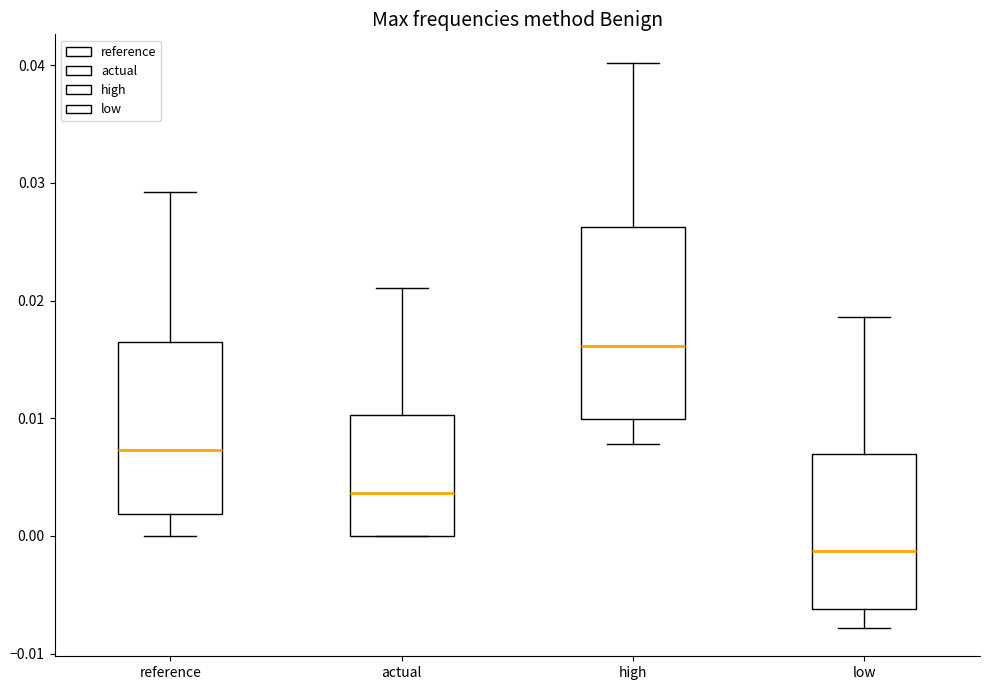

Reading left to right, transcribe this box plot: for each box, give where its median line is, the range the box spans, and where its two whiskers end, as read against the y-axis. The values are not printed on the chart, so give them approximately, as read against the axis.

reference: median 0.007, box 0.002 to 0.016, whiskers 0.000 to 0.029
actual: median 0.004, box 0.000 to 0.010, whiskers 0.000 to 0.021
high: median 0.016, box 0.010 to 0.026, whiskers 0.008 to 0.040
low: median -0.001, box -0.006 to 0.007, whiskers -0.008 to 0.019